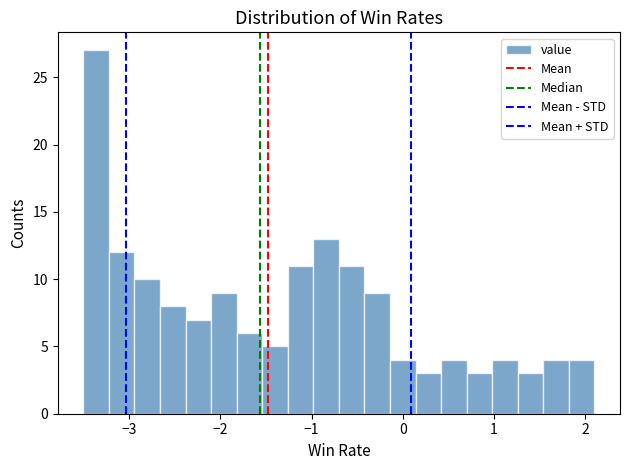

Read against the x-axis, roughly where is the centre of the tallest bar?

-3.4